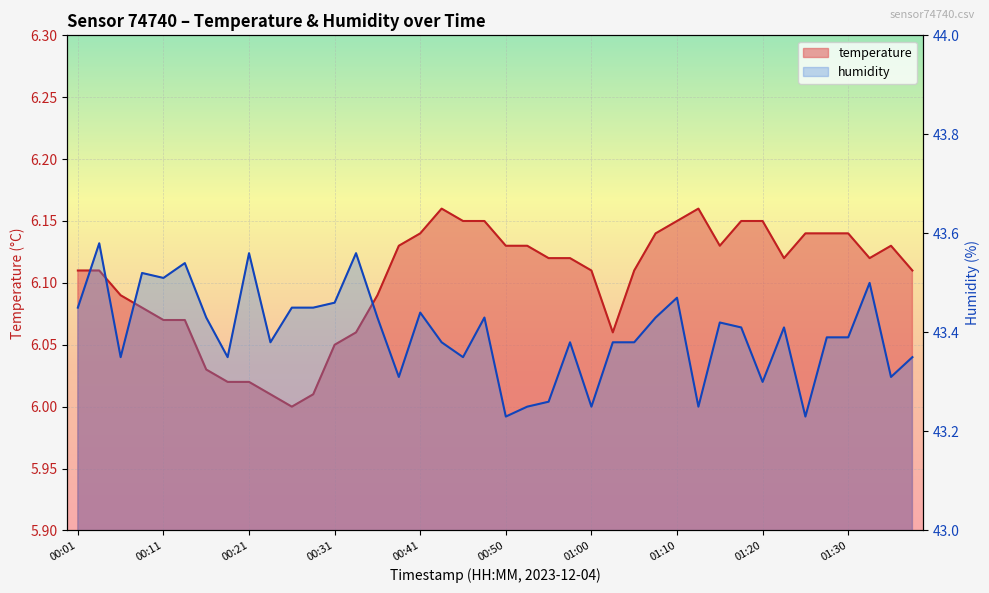

How many data points in temperature are above 6?

39